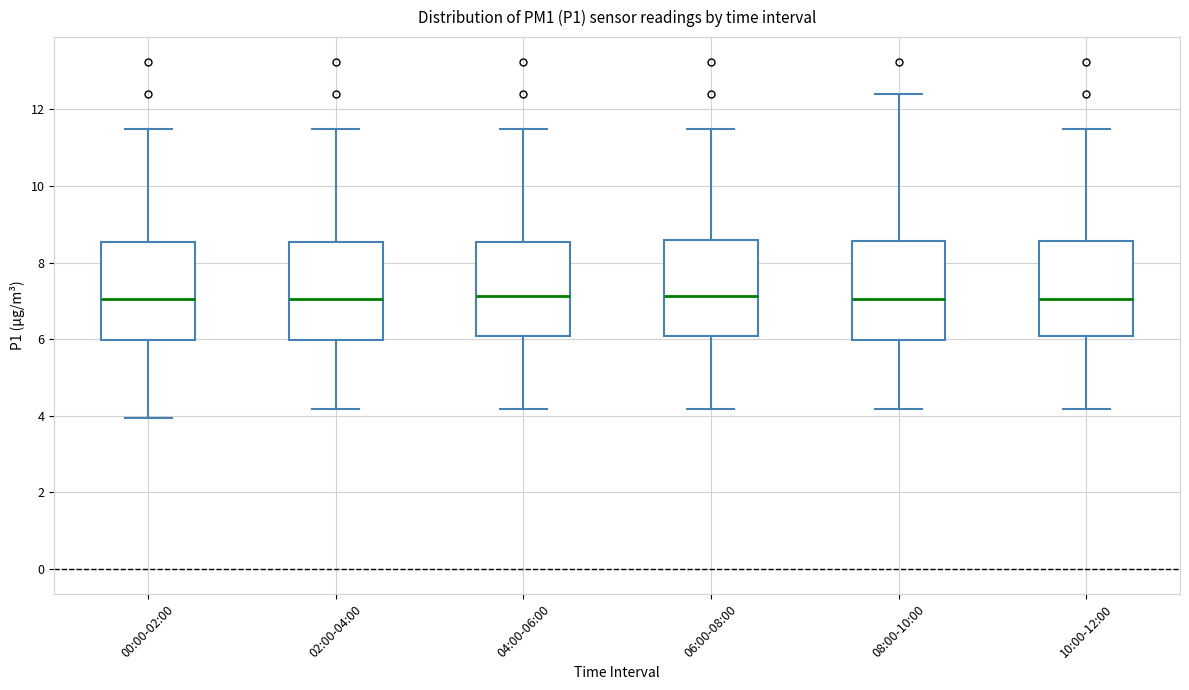

Where does the lower whisker of the box for 08:00-10:00 end on the y-axis? The values are not printed on the chart, so give them approximately, as read against the axis.

4.2